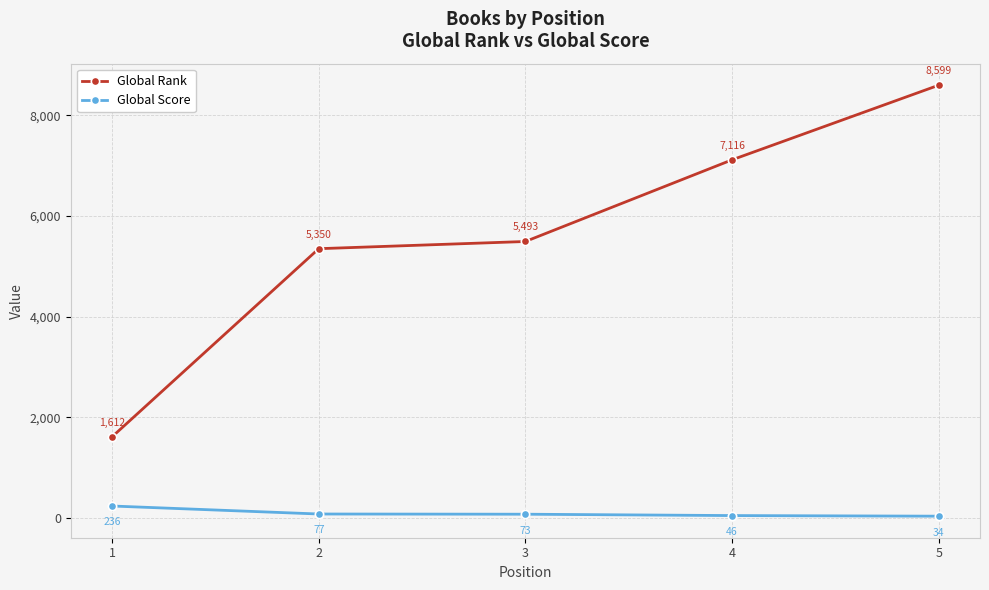

How many data points in Global Rank are less than 5493?

2